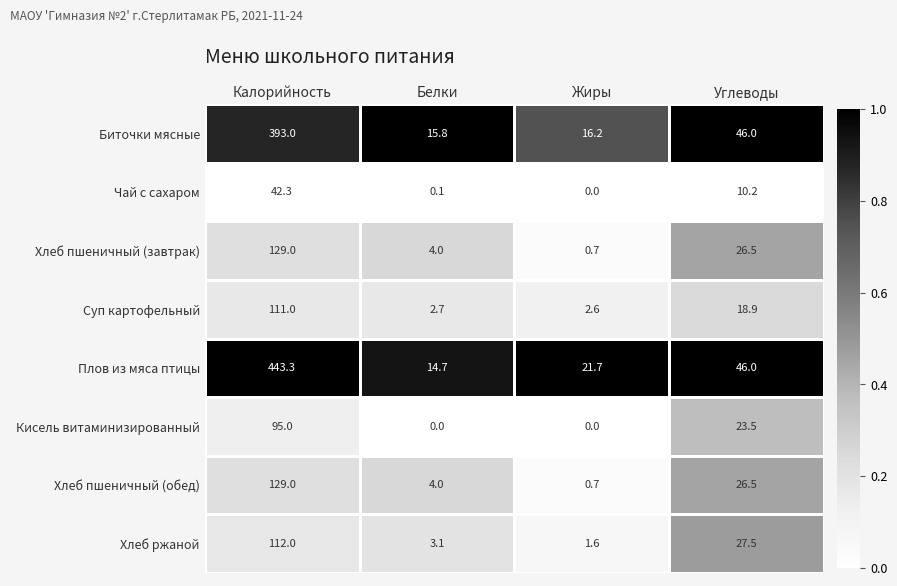

Which series has the largest total across all categories?

Плов из мяса птицы